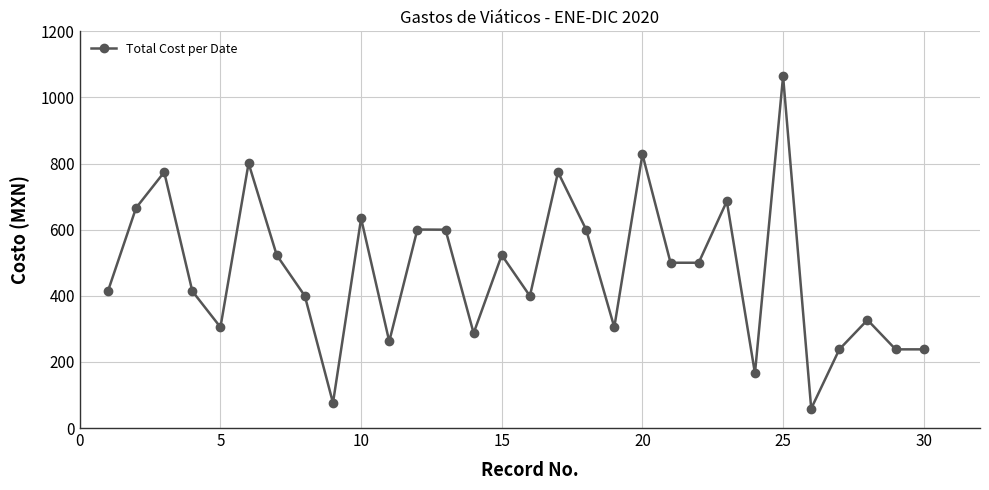

Does the chart display data point markers on the line(s)?

Yes